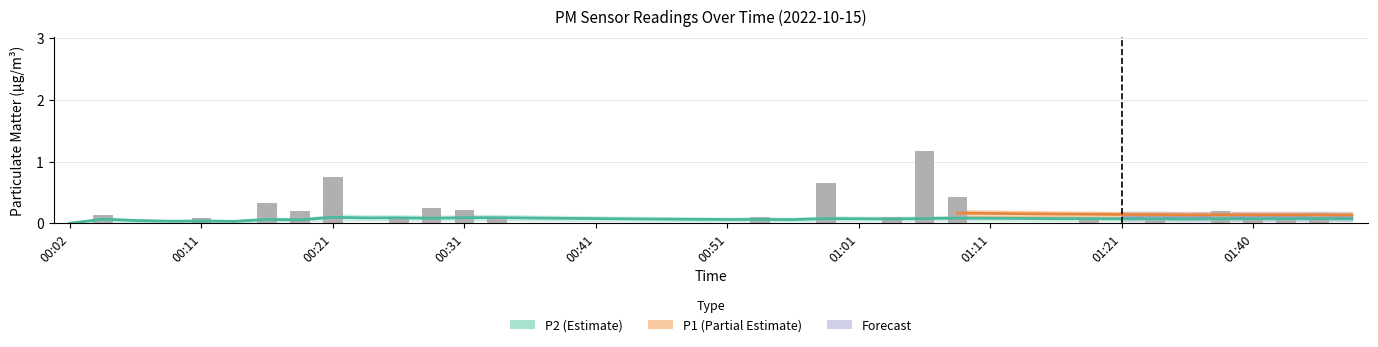

What is the sum of all values?

5.3